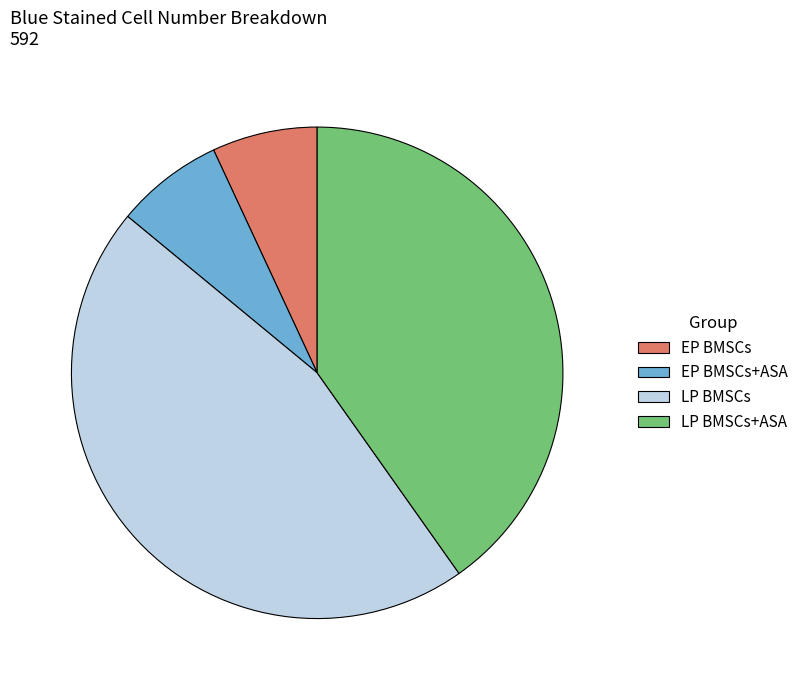

The LP BMSCs slice represents 39% of the pie. True or false?

False